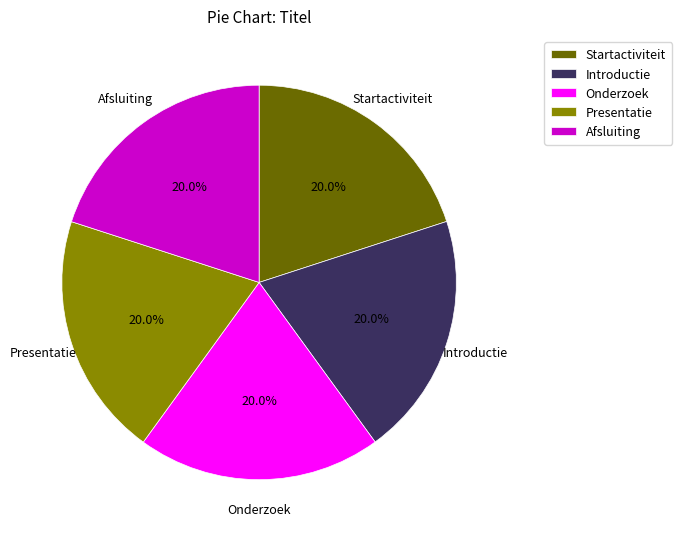

What is the total percentage of Introductie and Afsluiting?

40.0%